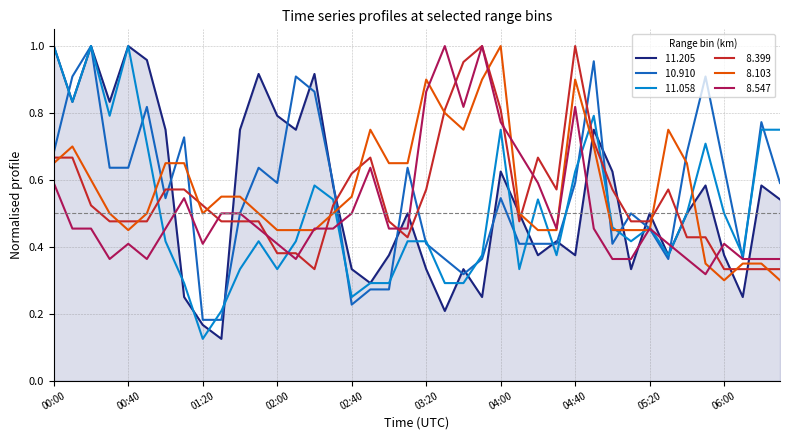

How many lines are shown in the chart?

6